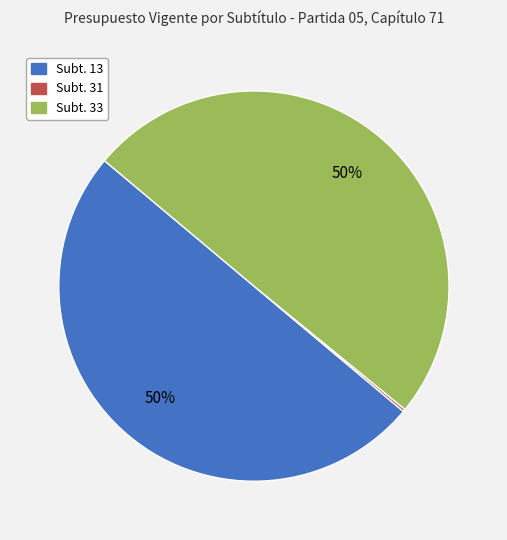

To the nearest percent, what is the average slice percentage?

33%